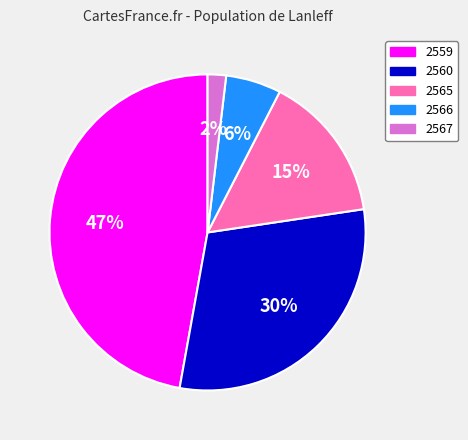

Between 2560 and 2566, which is larger?

2560